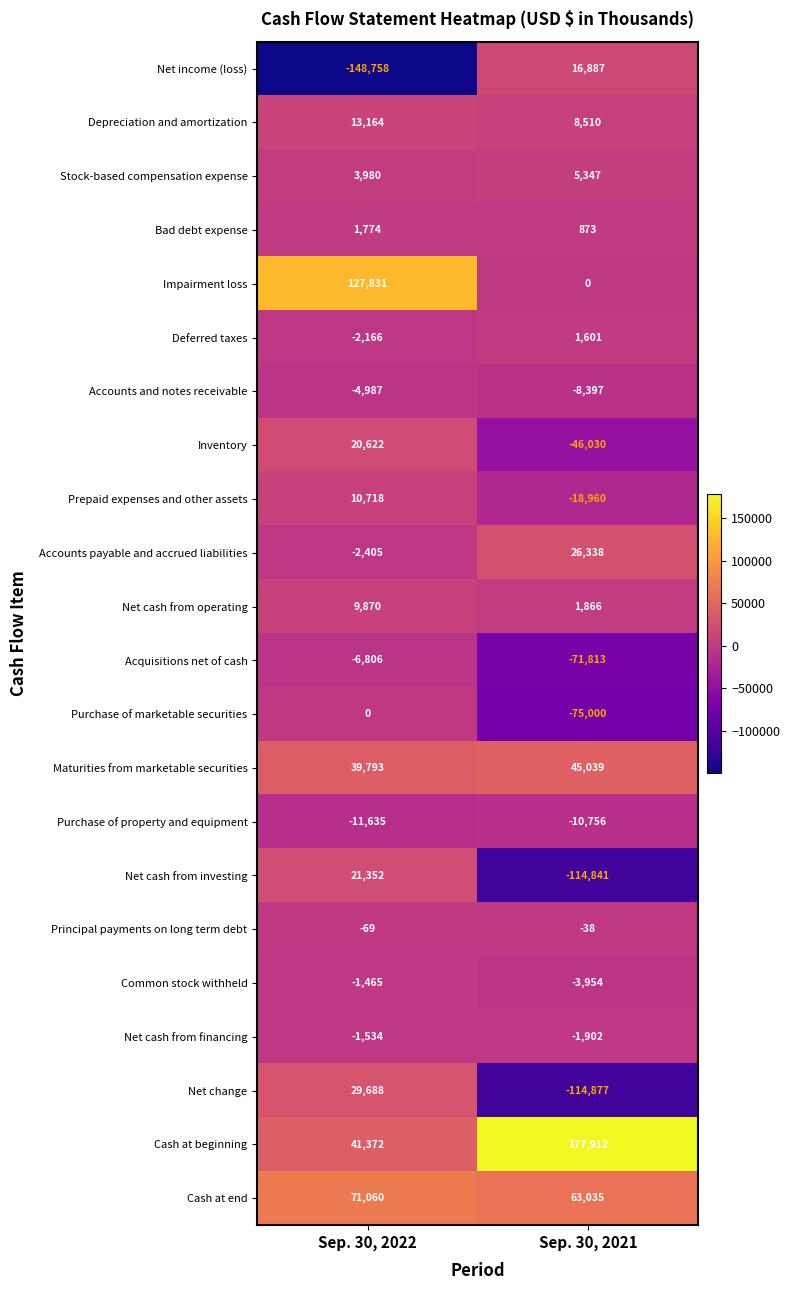

What is the greatest value displayed?

177912